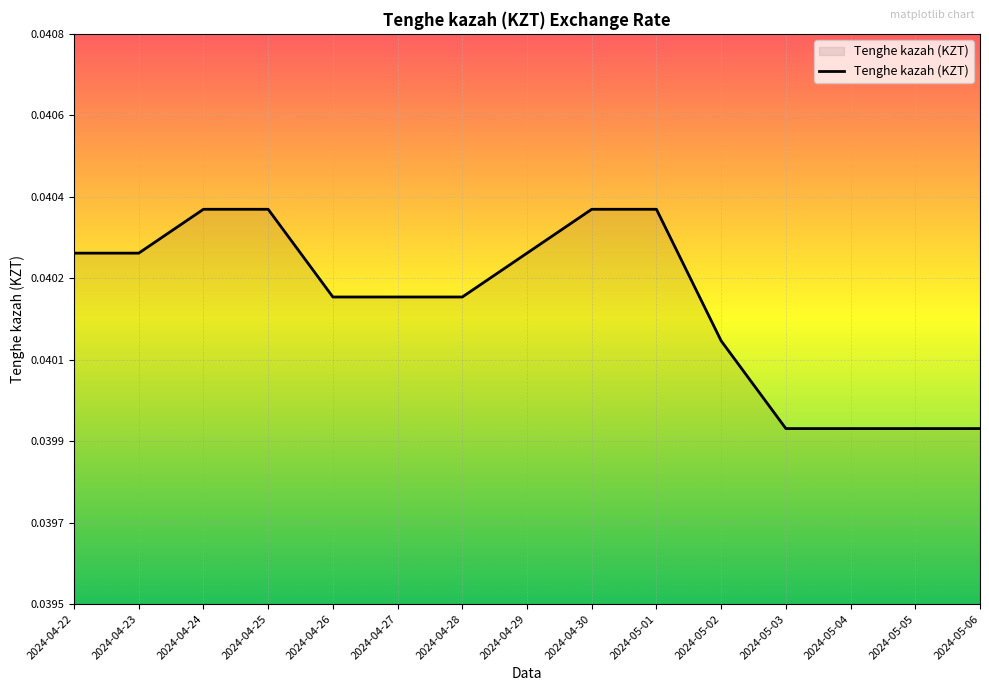

True or false: the data shows 0.0 at 2024-05-03.

True